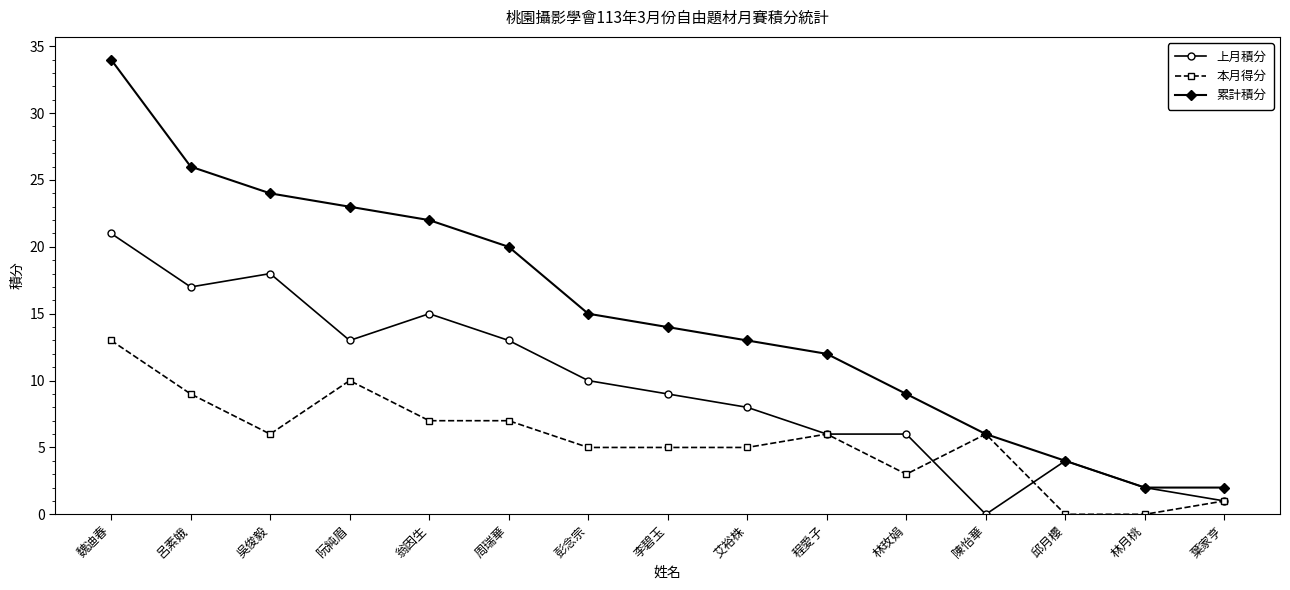

Which series has the largest range (max minus min)?

累計積分